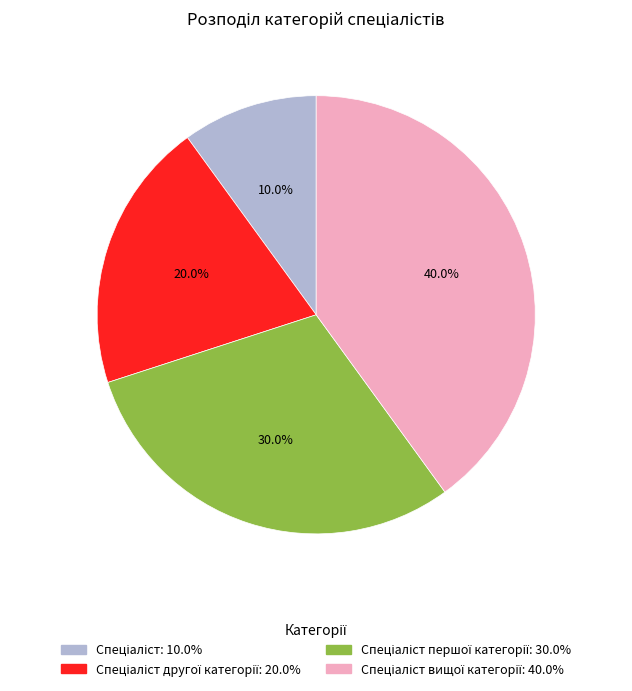

Is there any slice that represents more than half of the pie?

No